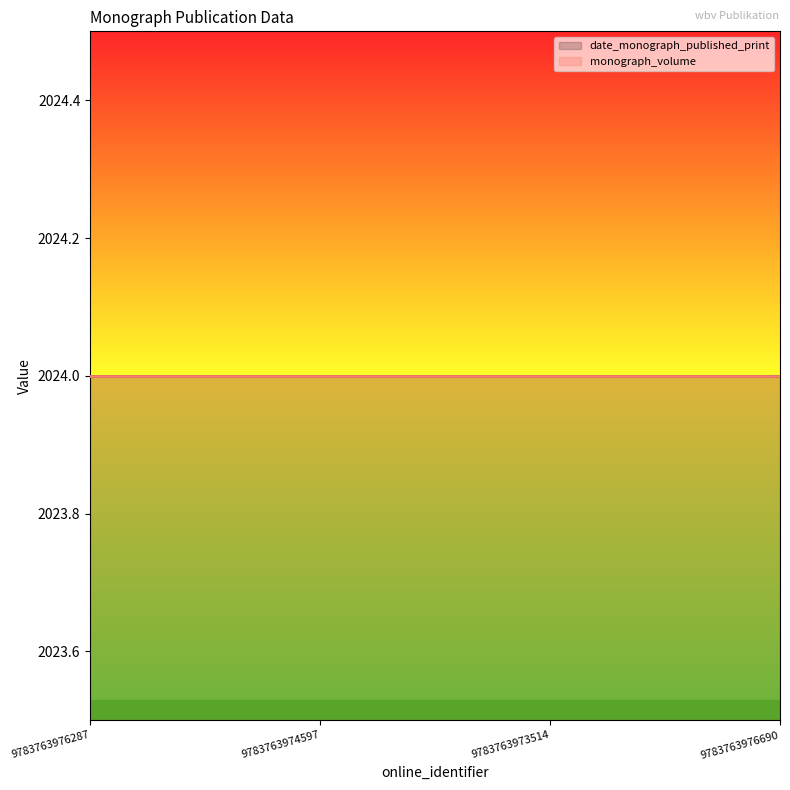

True or false: date_monograph_published_print has more than 0 interior local peaks.

False